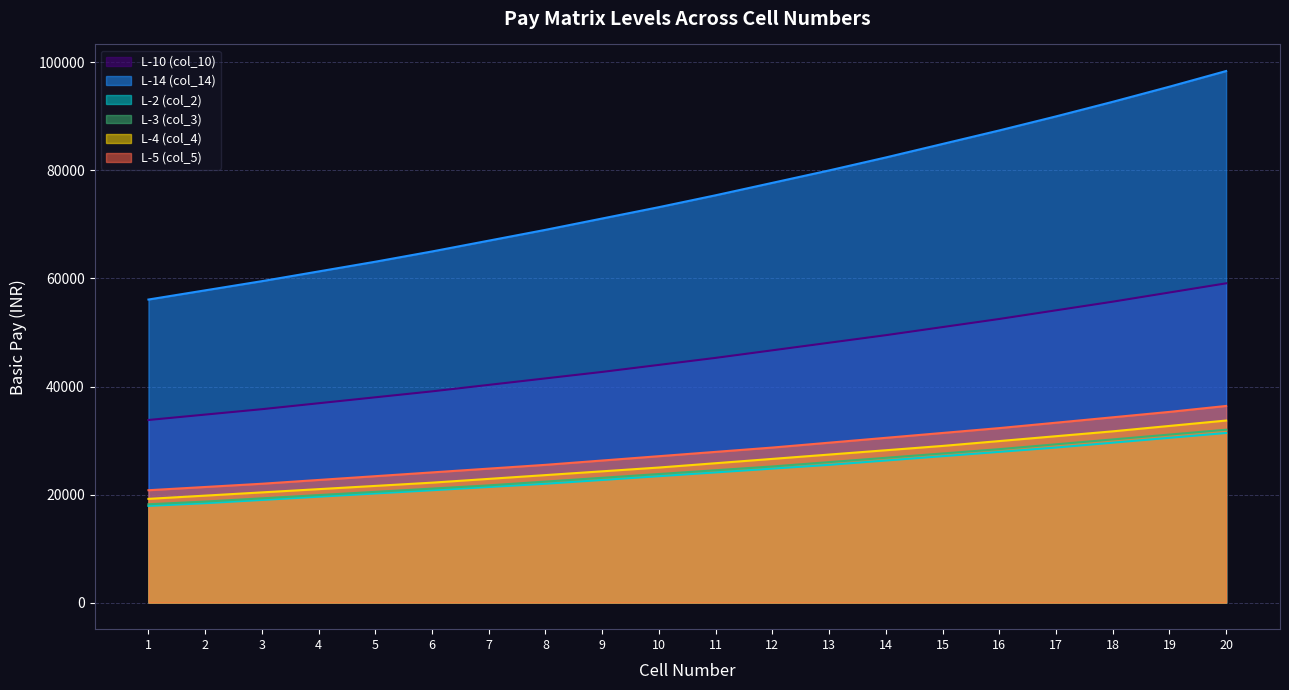

What is the maximum value for L-2 (col_2)?

31400